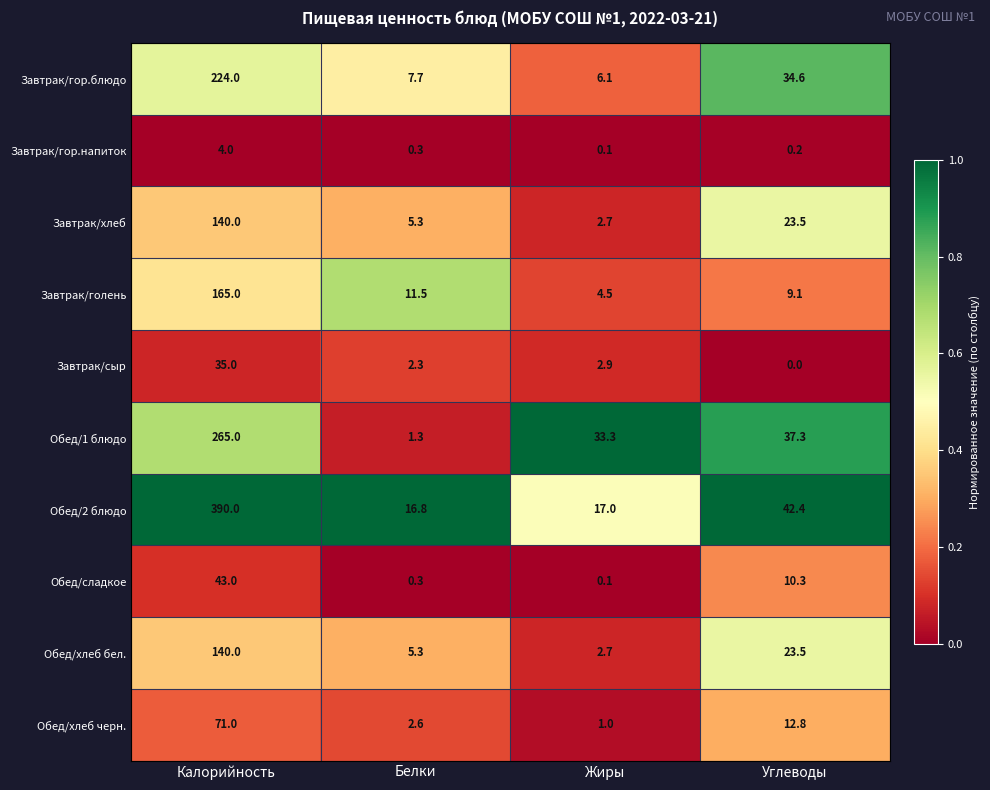

Where is Завтрак/голень nearest to the value 84?

Белки